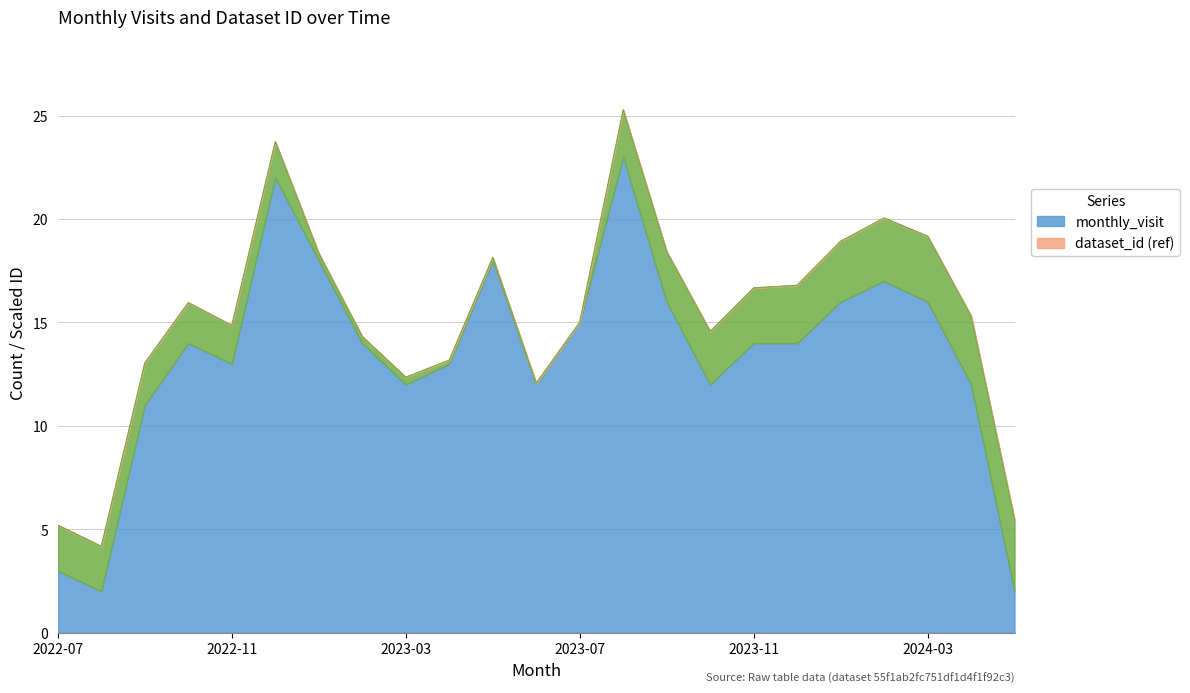

Which has a higher value, 2022-09 or 2024-05?

2022-09